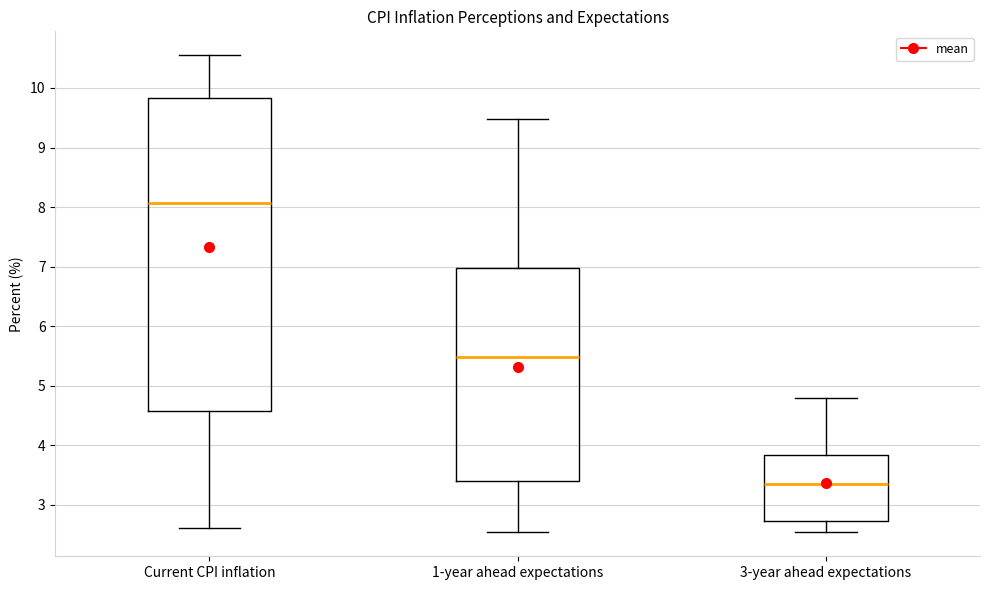

Reading left to right, read every box against the y-axis: the position of its median line, the range the box covers, and the ends of its whiskers. The values are not printed on the chart, so give them approximately, as read against the axis.

Current CPI inflation: median 8.1, box 4.6 to 9.8, whiskers 2.6 to 10.6
1-year ahead expectations: median 5.5, box 3.4 to 7.0, whiskers 2.5 to 9.5
3-year ahead expectations: median 3.4, box 2.7 to 3.8, whiskers 2.5 to 4.8